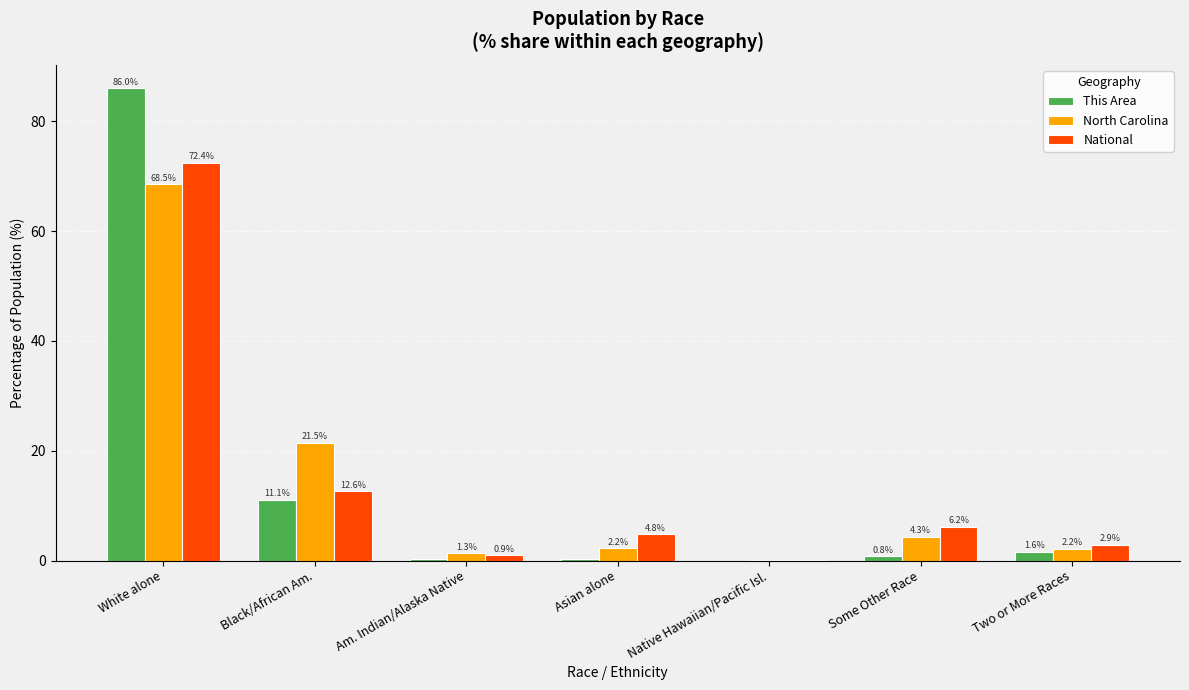

What is the spread (max minus min) of values at Two or More Races?

1.3